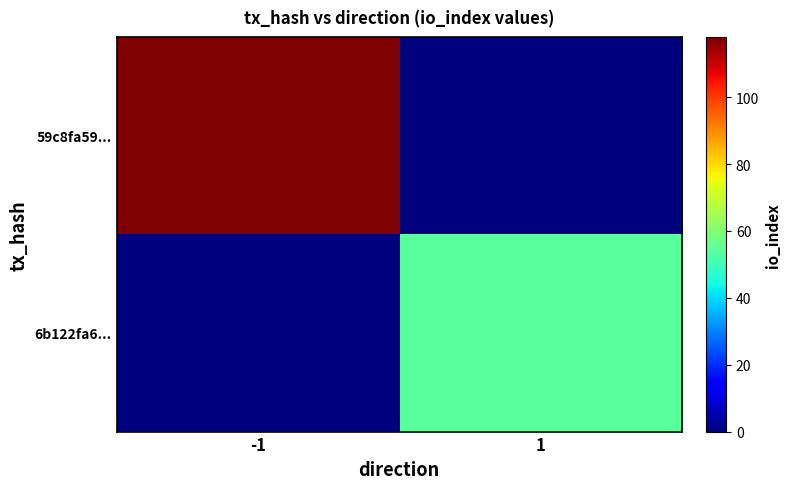

Reading left to right, what are all the values shown in this chart?

59c8fa59...: -1=118	1=0
6b122fa6...: -1=0	1=54